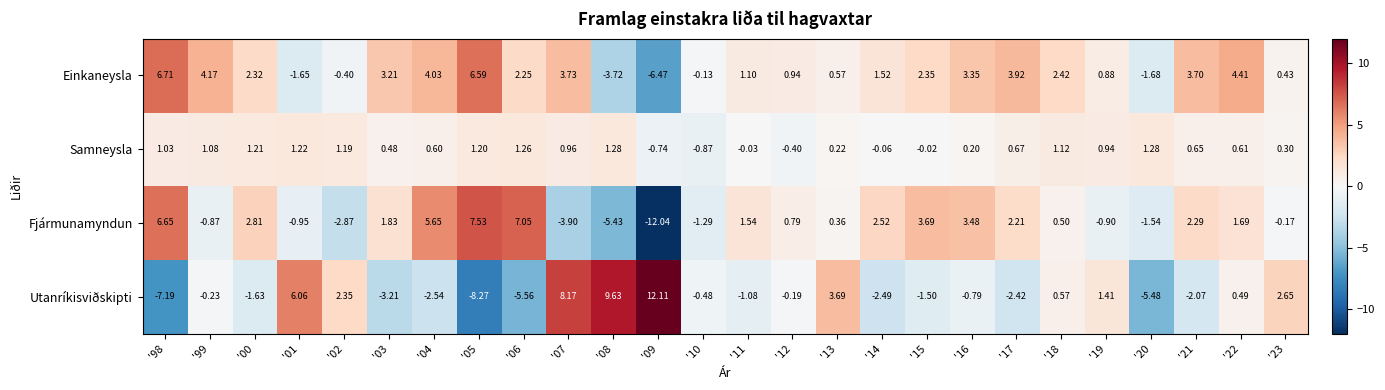

List the series in order of their peak value, lowest first.

Samneysla, Einkaneysla, Fjármunamyndun, Utanríkisviðskipti